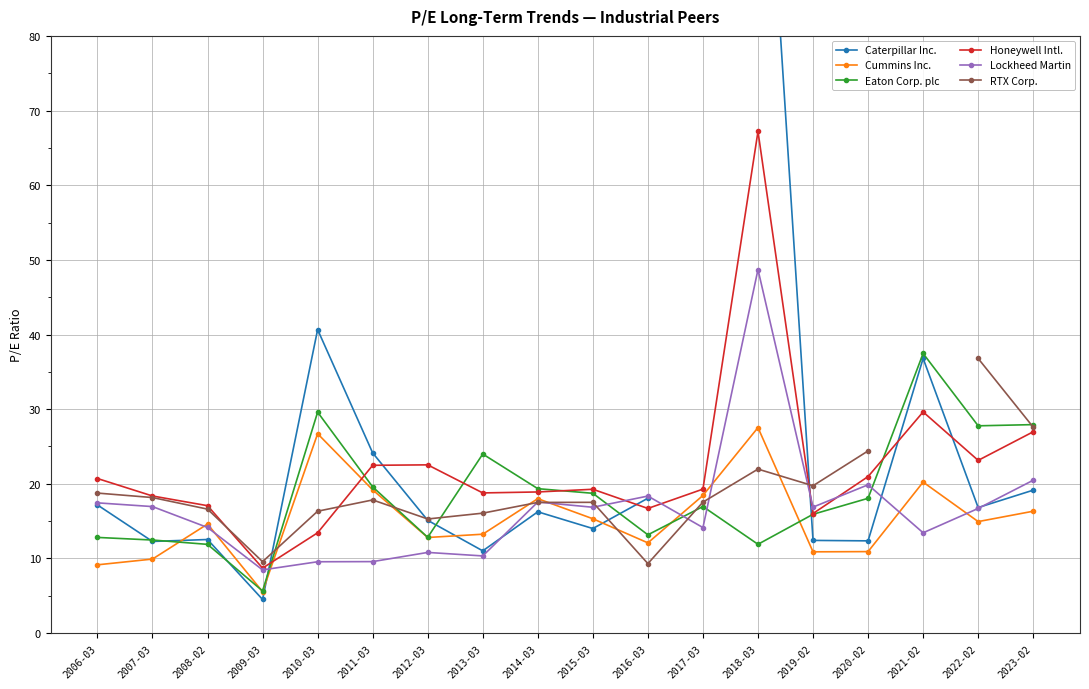

After their last crossing, which series has the higher values: RTX Corp. or Honeywell Intl.?

RTX Corp.